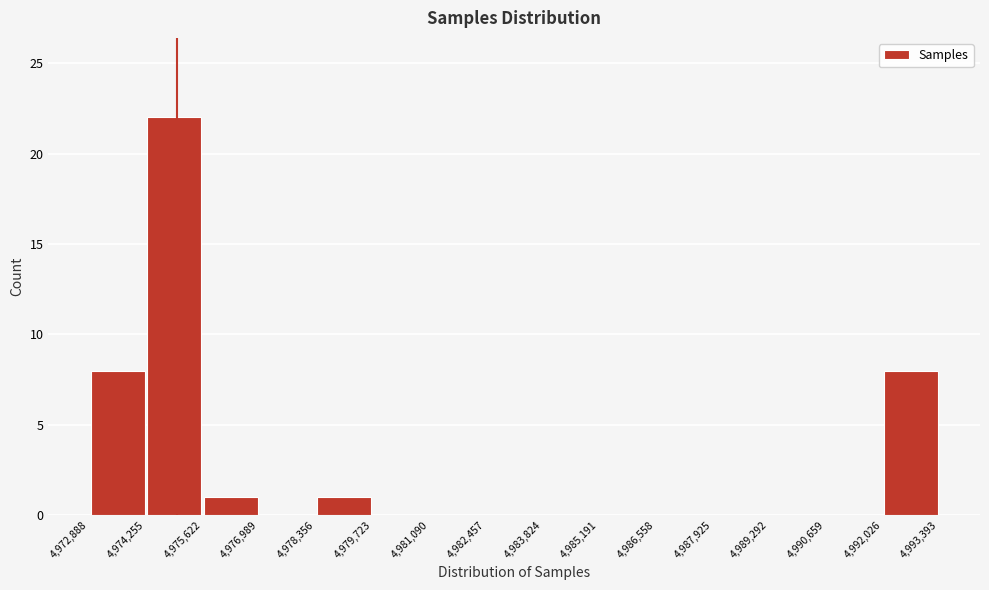

Reading left to right, transcribe this chart: for each bar, give the range it covers on the x-axis and its height. The values are not printed on the chart, so give them approximately, as read against the axis.

4,972,888 to 4,974,255: 8
4,974,255 to 4,975,622: 22
4,975,622 to 4,976,989: 1
4,976,989 to 4,978,356: 0
4,978,356 to 4,979,723: 1
4,979,723 to 4,981,090: 0
4,981,090 to 4,982,457: 0
4,982,457 to 4,983,824: 0
4,983,824 to 4,985,191: 0
4,985,191 to 4,986,558: 0
4,986,558 to 4,987,925: 0
4,987,925 to 4,989,292: 0
4,989,292 to 4,990,659: 0
4,990,659 to 4,992,026: 0
4,992,026 to 4,993,393: 8